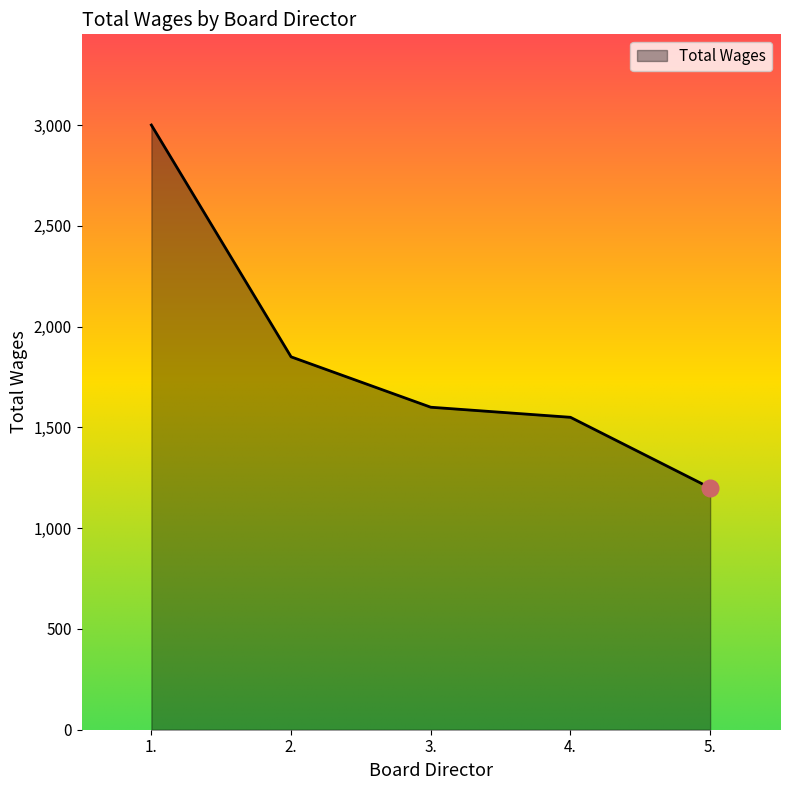

At which label does the data first exceed 1600?

1.